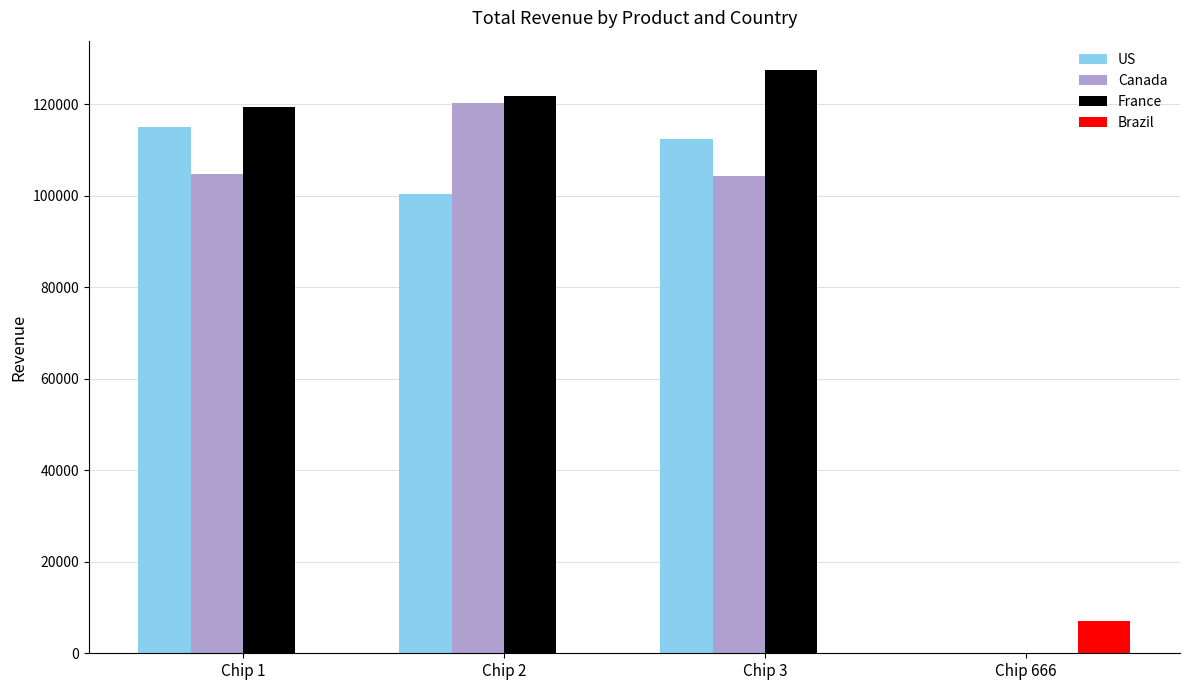

Reading right to left, extract all data points from this chart.

US: Chip 666=0	Chip 3=112418	Chip 2=100430	Chip 1=115098
Canada: Chip 666=0	Chip 3=104325	Chip 2=120272	Chip 1=104862
France: Chip 666=0	Chip 3=127556	Chip 2=121779	Chip 1=119538
Brazil: Chip 666=7000	Chip 3=0	Chip 2=0	Chip 1=0